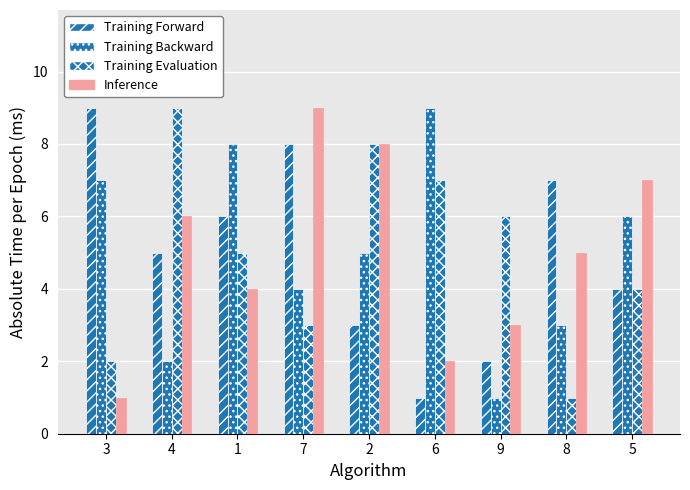

True or false: Inference has a value of 1 at 3.

True